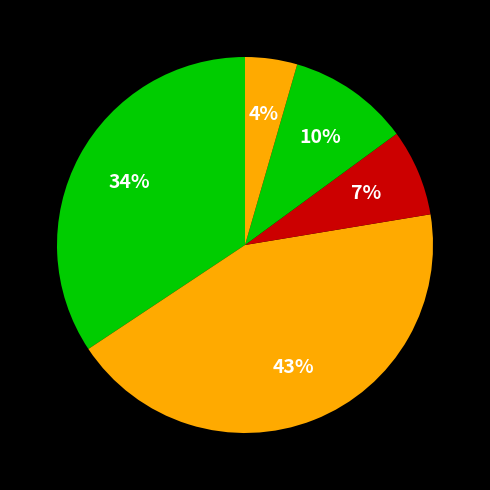

Rank the categories by value from lowest to highest.

Shedet, Old Testament Essays, Bulletin de l Institut Francais, Southern African Humanities, South African Archaeological Bulletin